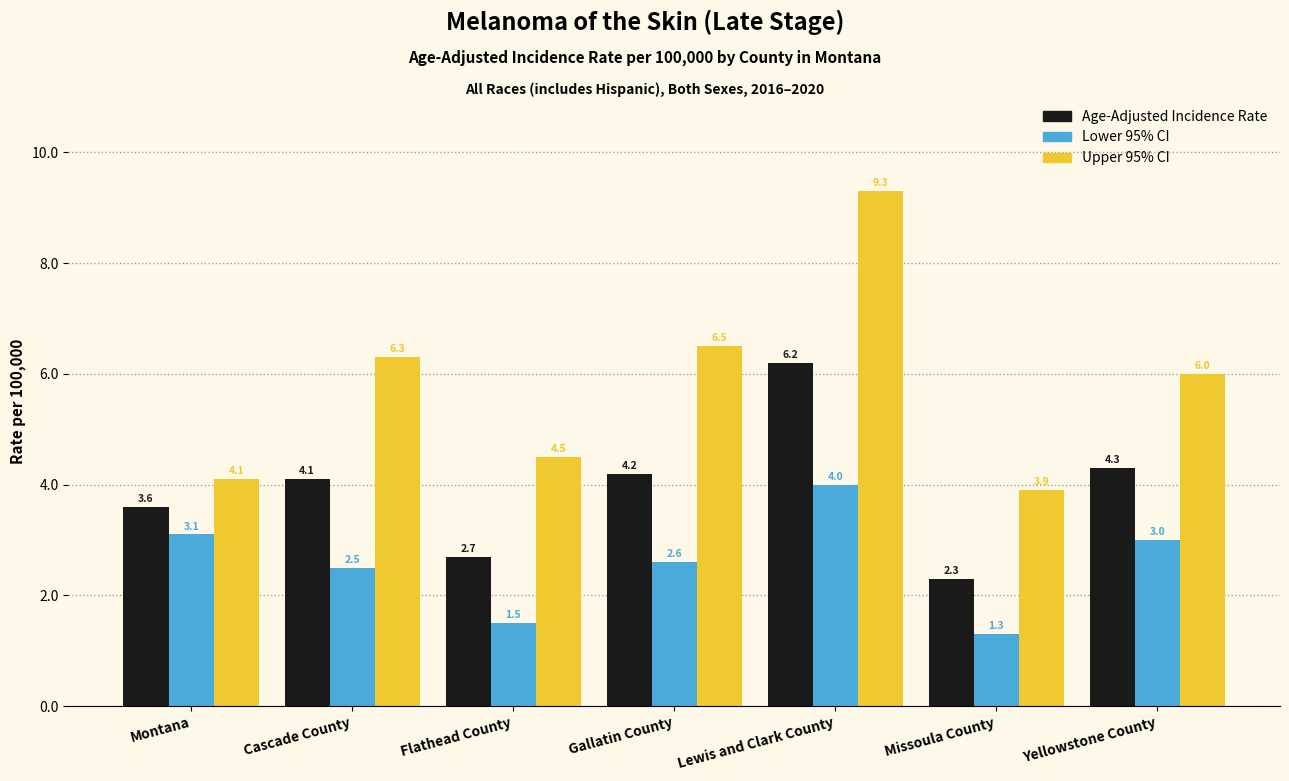

Is it true that Age-Adjusted Incidence Rate equals 1.9 at Yellowstone County?

False